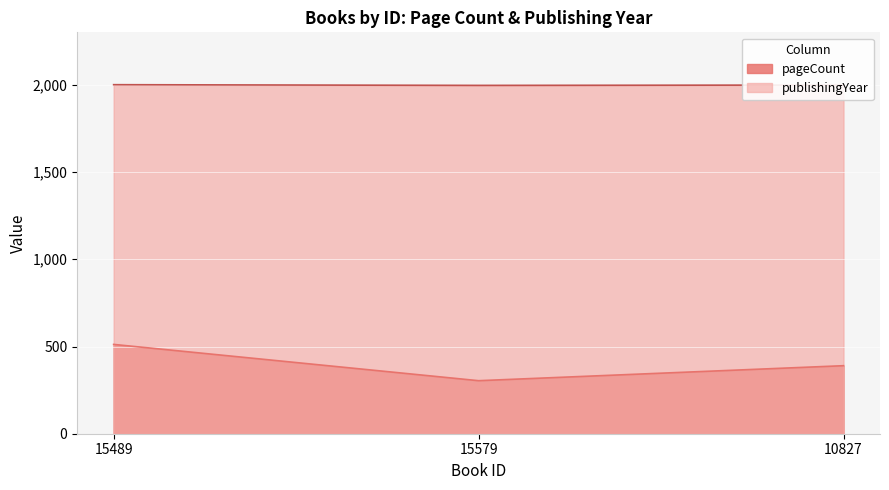

What is the minimum value for publishingYear?

1997